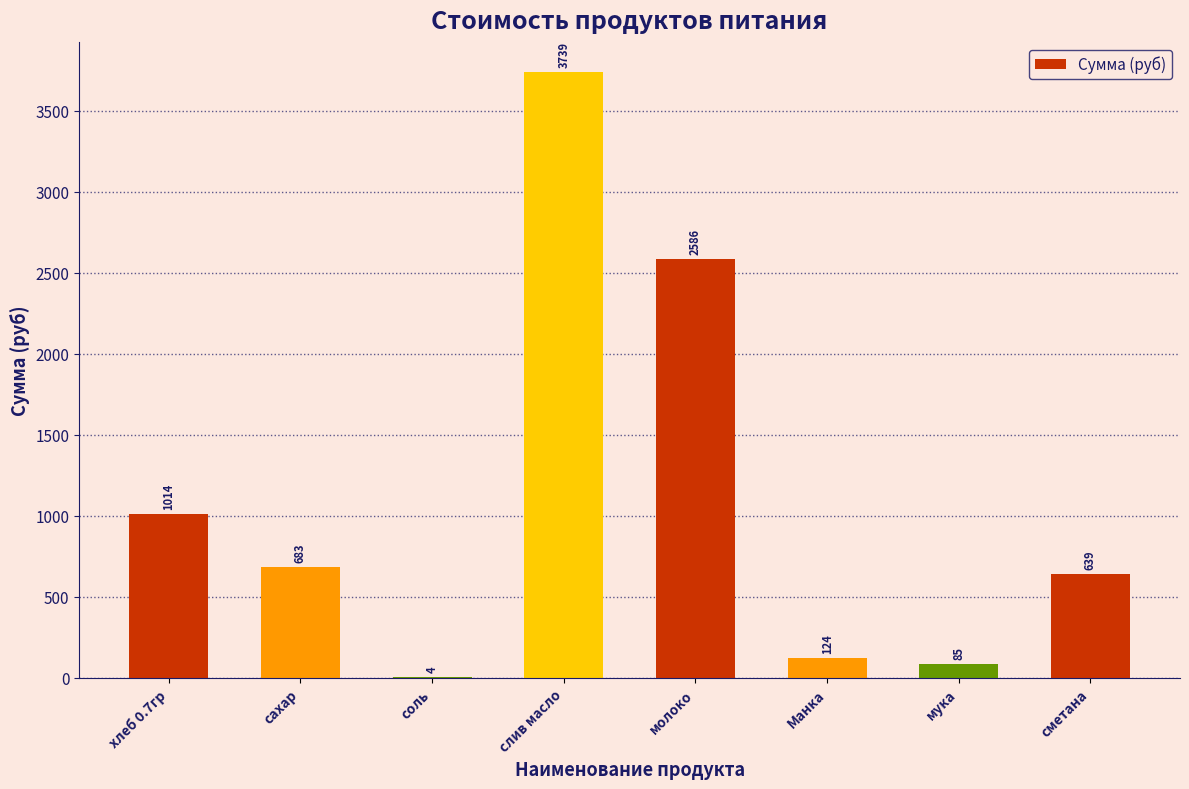

What value does the data have at мука?

85.2